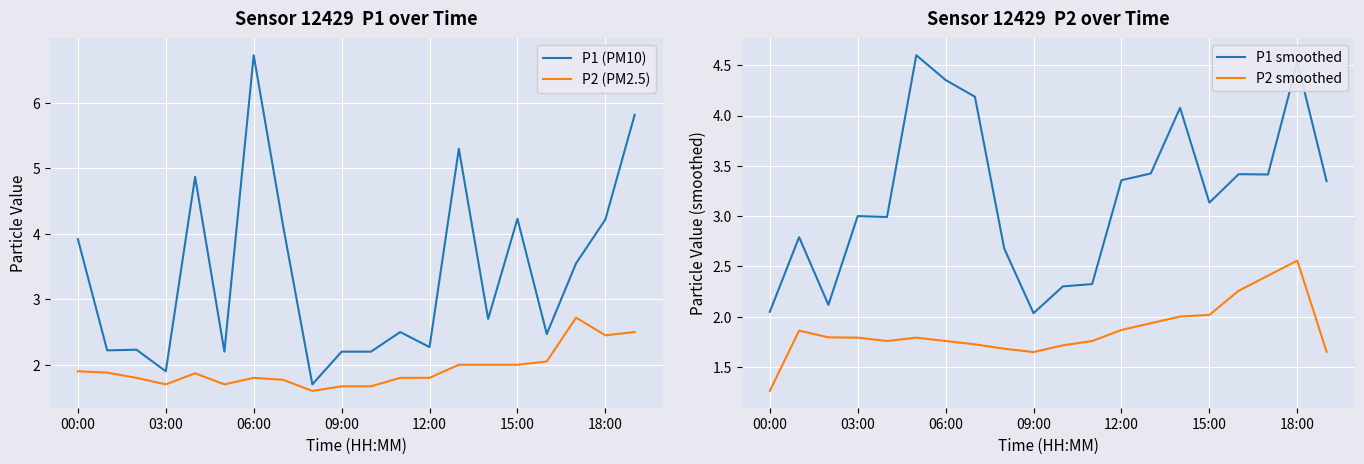

How many values in the P1 smoothed series are below 3?

8